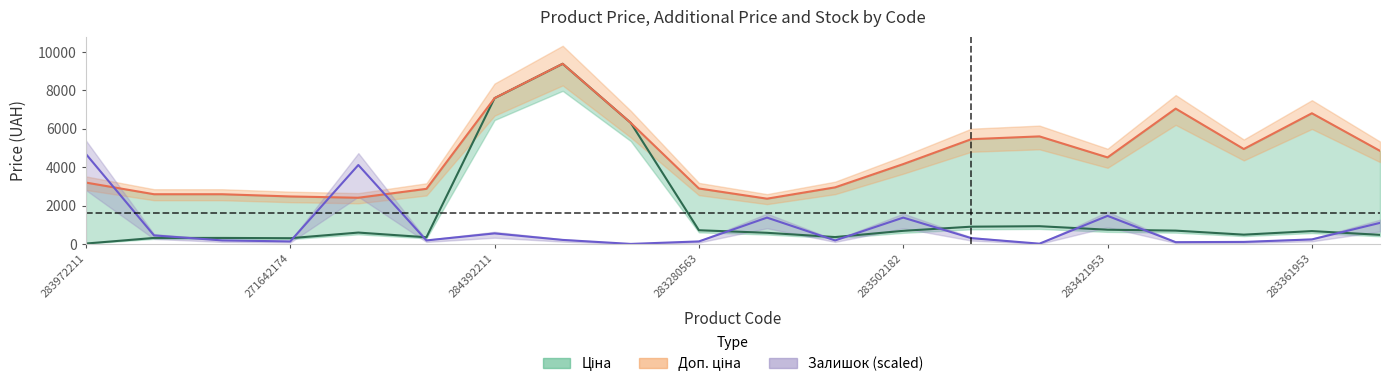

How many intersections are there between Ціна and Залишок?

10